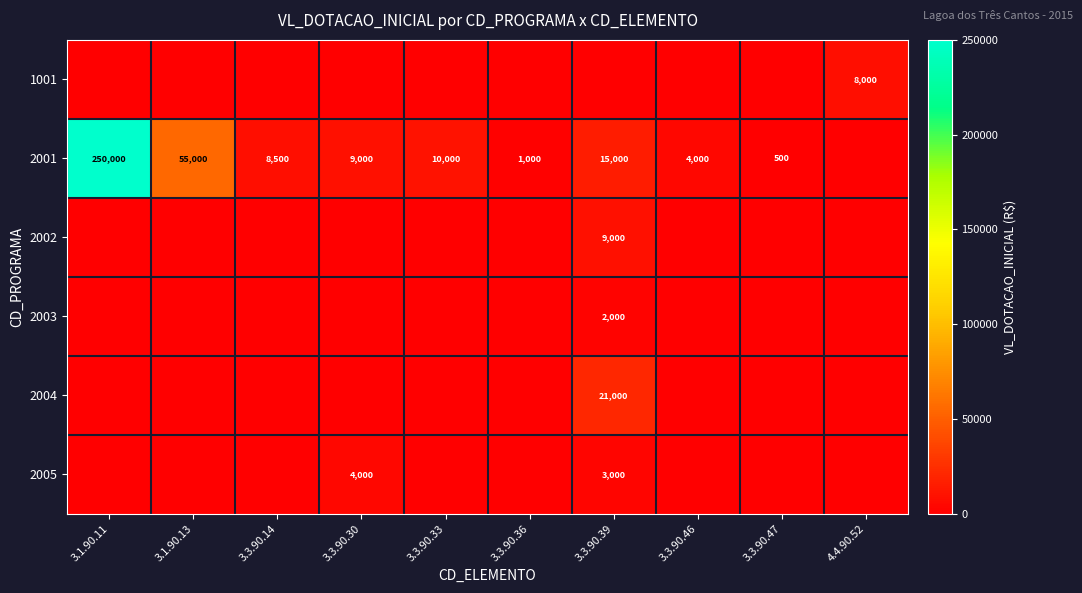

True or false: 2001 has a value of 230 at 3.3.90.36.

False